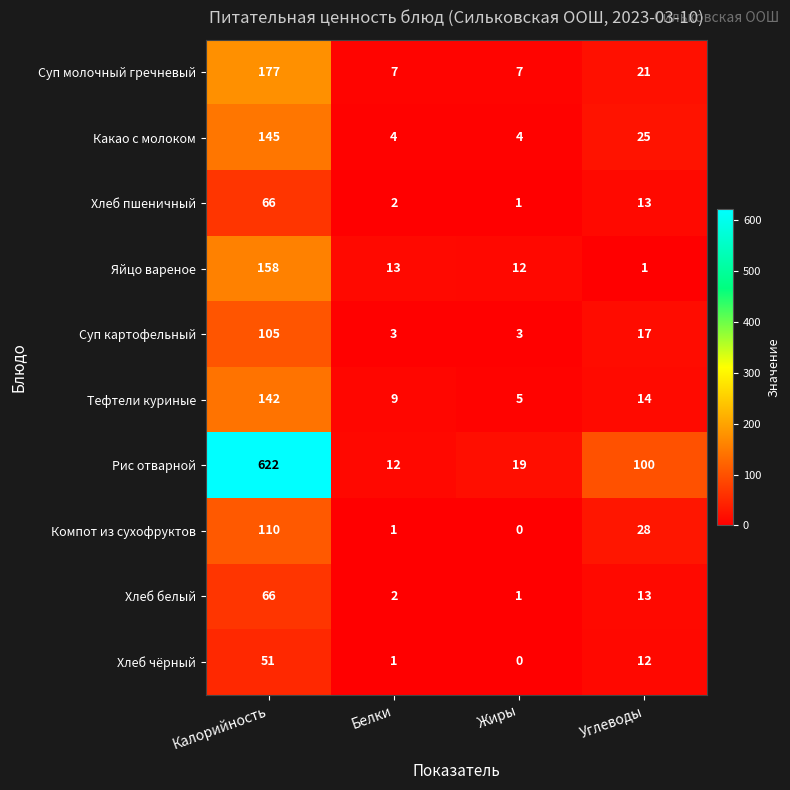

Where is Суп картофельный nearest to the value 54?

Углеводы